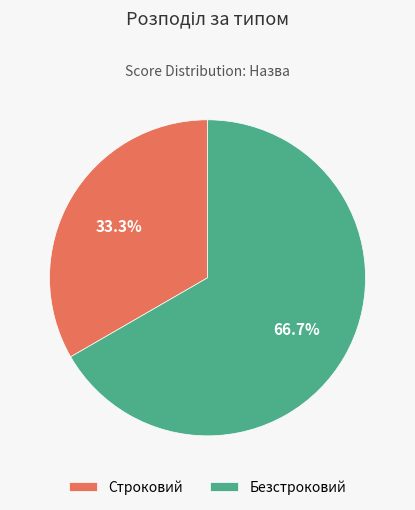

The Безстроковий slice represents 67% of the pie. True or false?

True